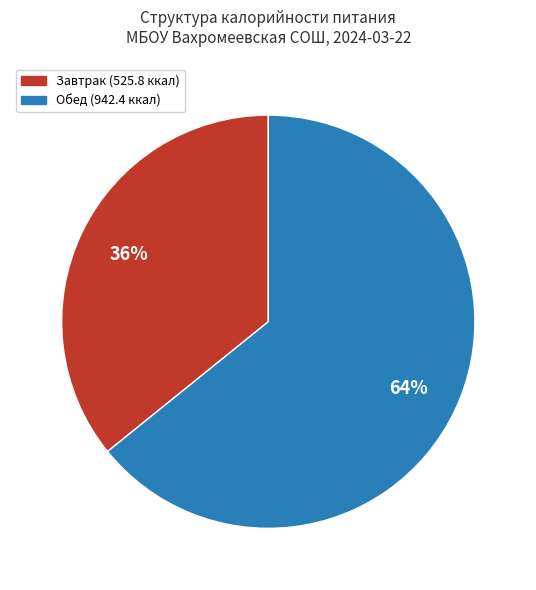

How many segments does this pie chart have?

2